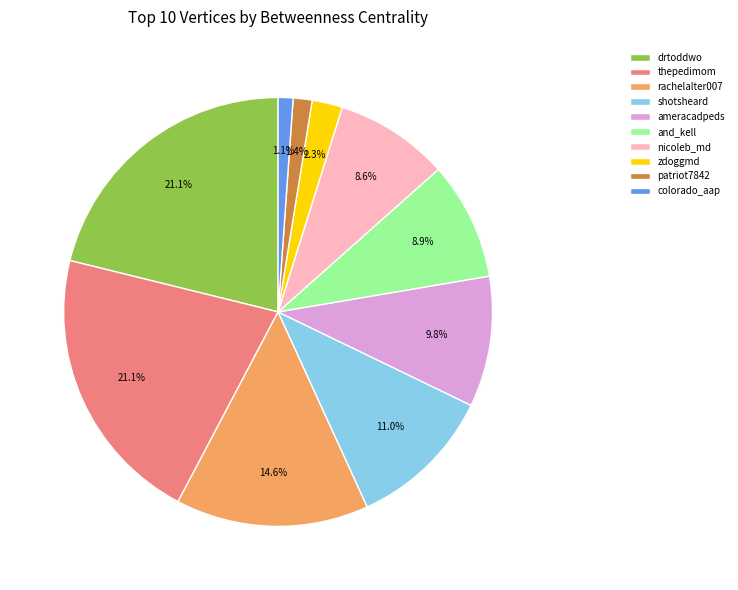

How many segments does this pie chart have?

10